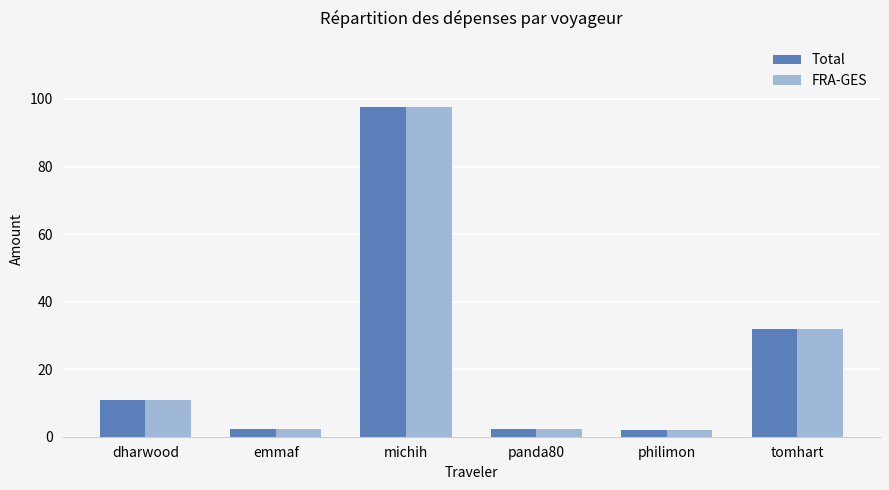

Where is FRA-GES nearest to the value 49?

tomhart